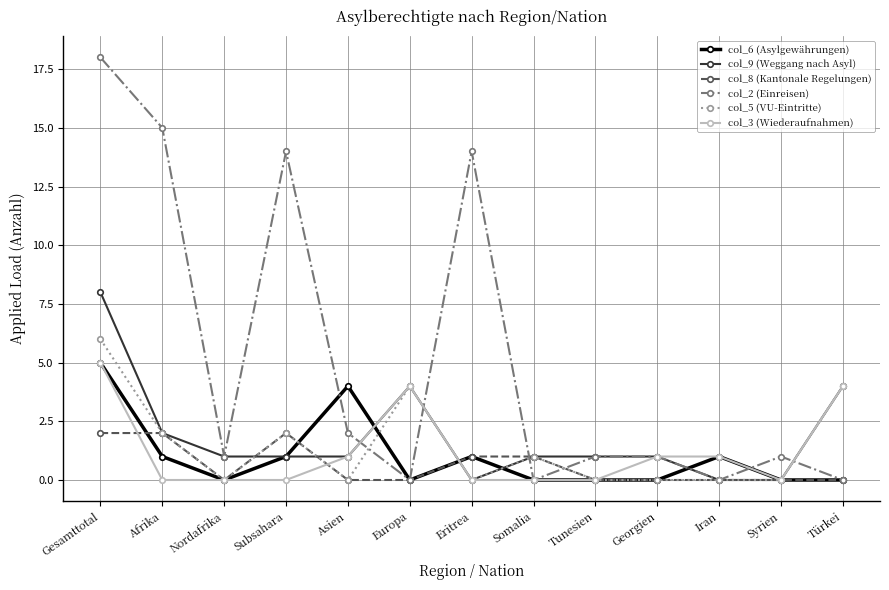

What is the highest value of the col_9 (Weggang nach Asyl) series?

8